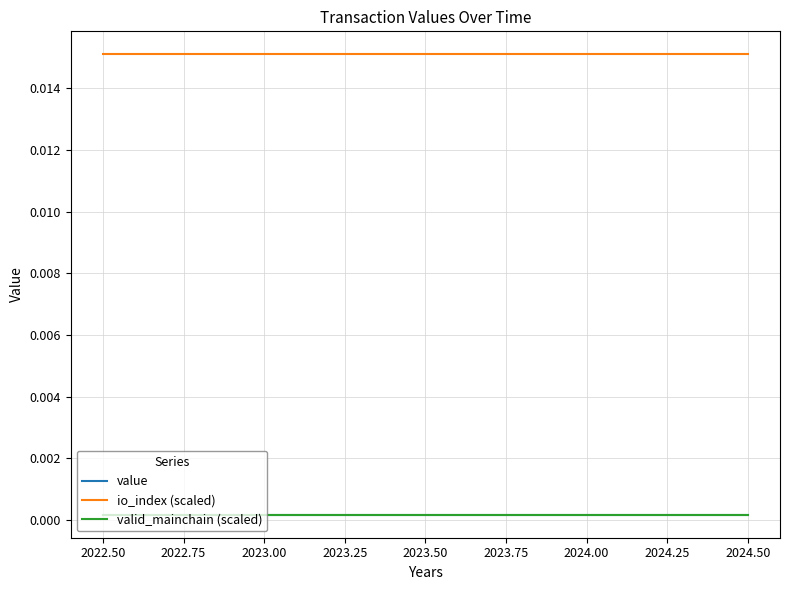

List the series in order of their peak value, highest first.

io_index (scaled), value, valid_mainchain (scaled)